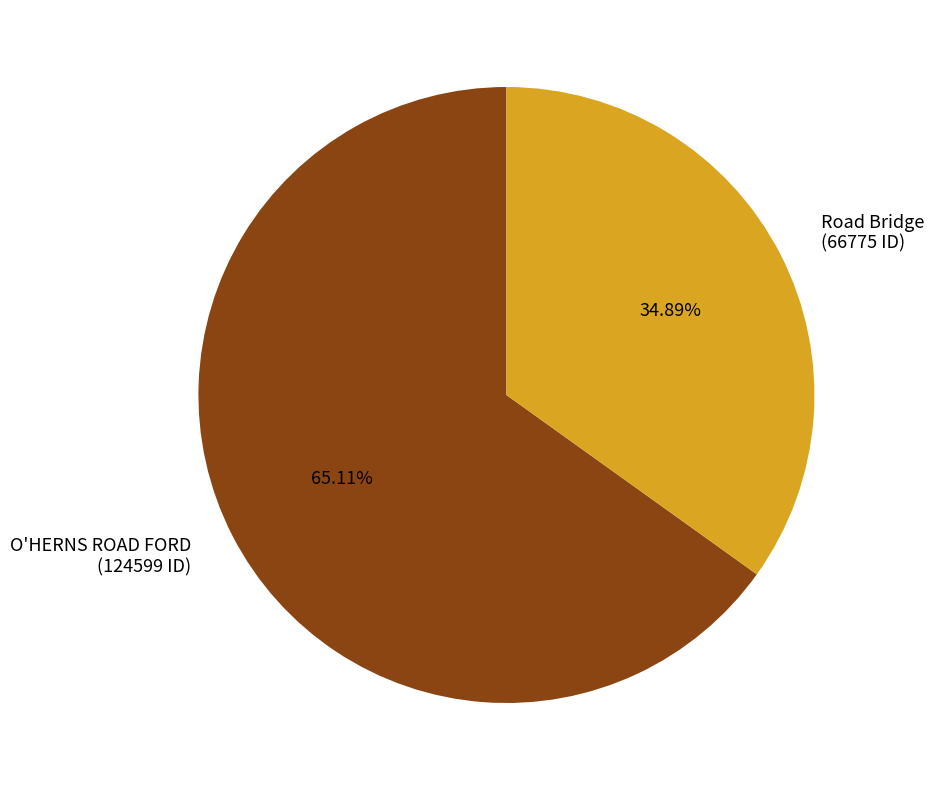

How many segments does this pie chart have?

2